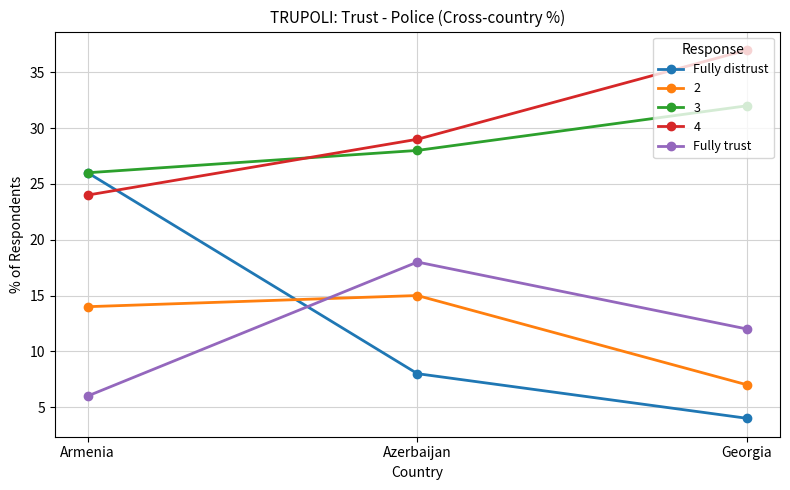

Rank the series by their maximum value, from highest to lowest.

4, 3, Fully distrust, Fully trust, 2